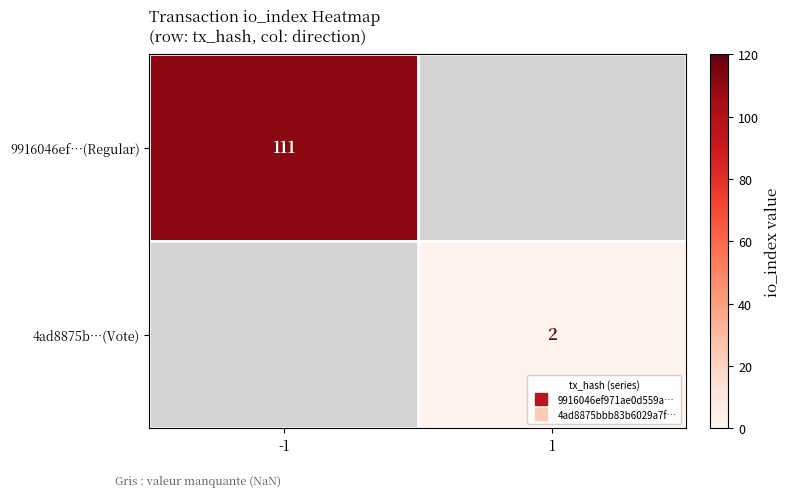

How many positive values does the 4ad8875b…(Vote) series have?

1